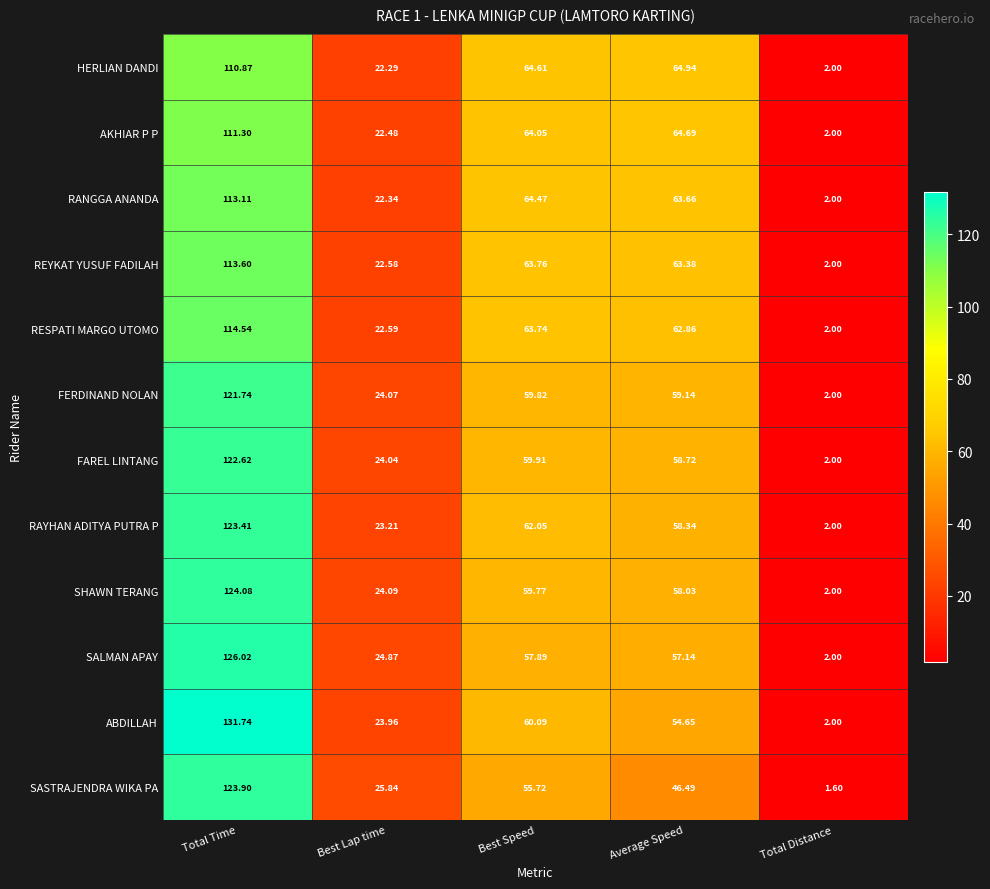

Where does the ABDILLAH series first go above 54?

Total Time